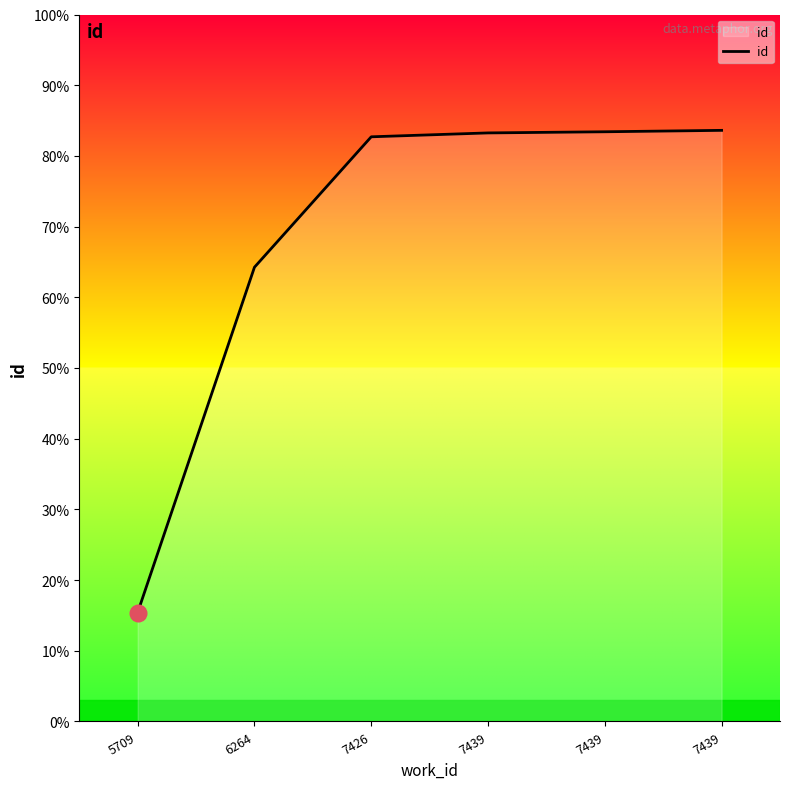

Does the chart display data point markers on the line(s)?

No